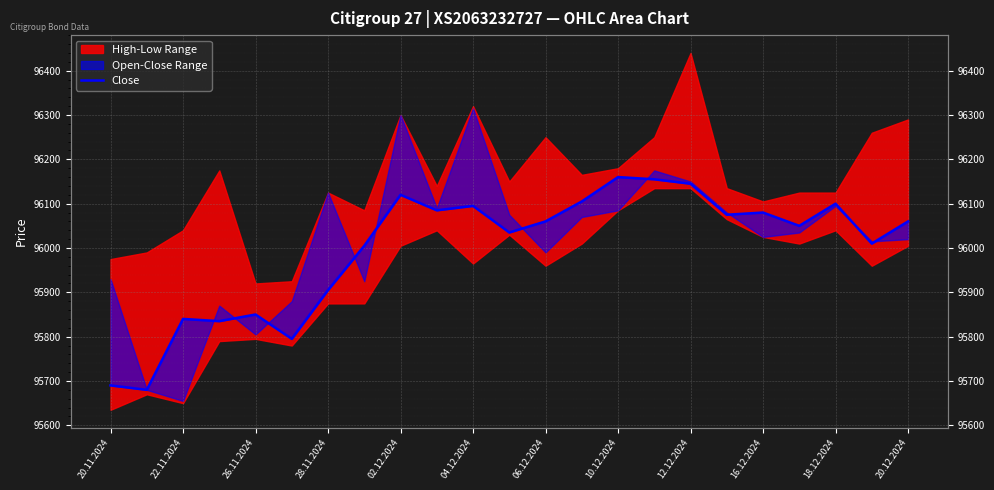

How many lines are shown in the chart?

1